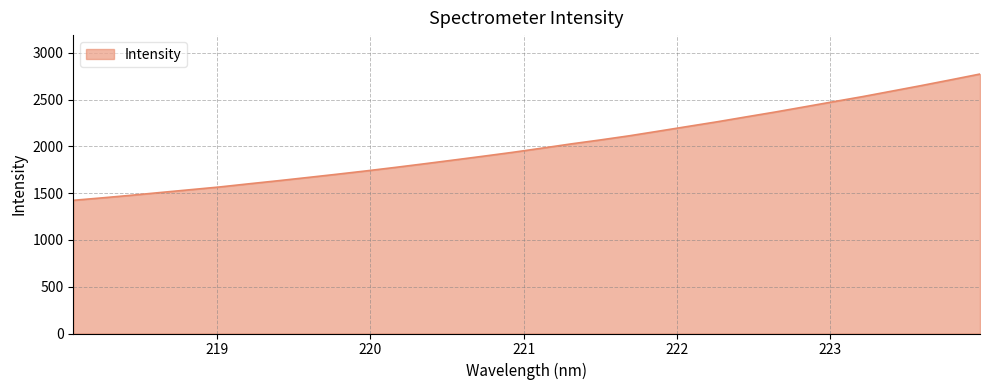

What is the greatest value displayed?

2773.4